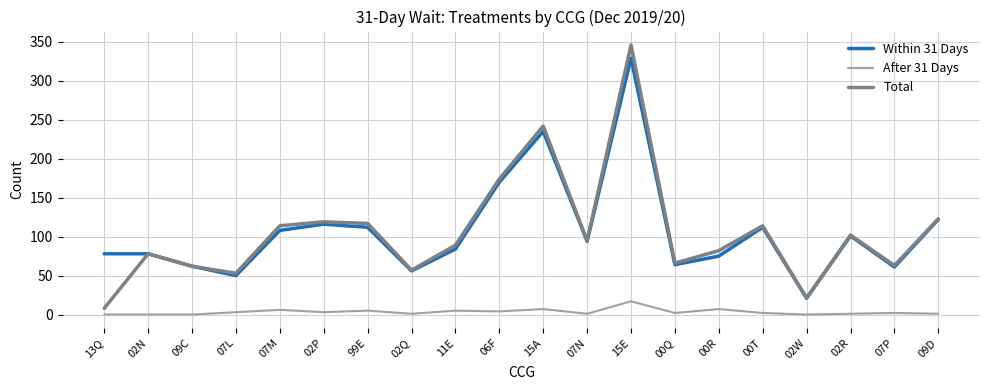

Rank the series by their maximum value, from lowest to highest.

After 31 Days, Within 31 Days, Total